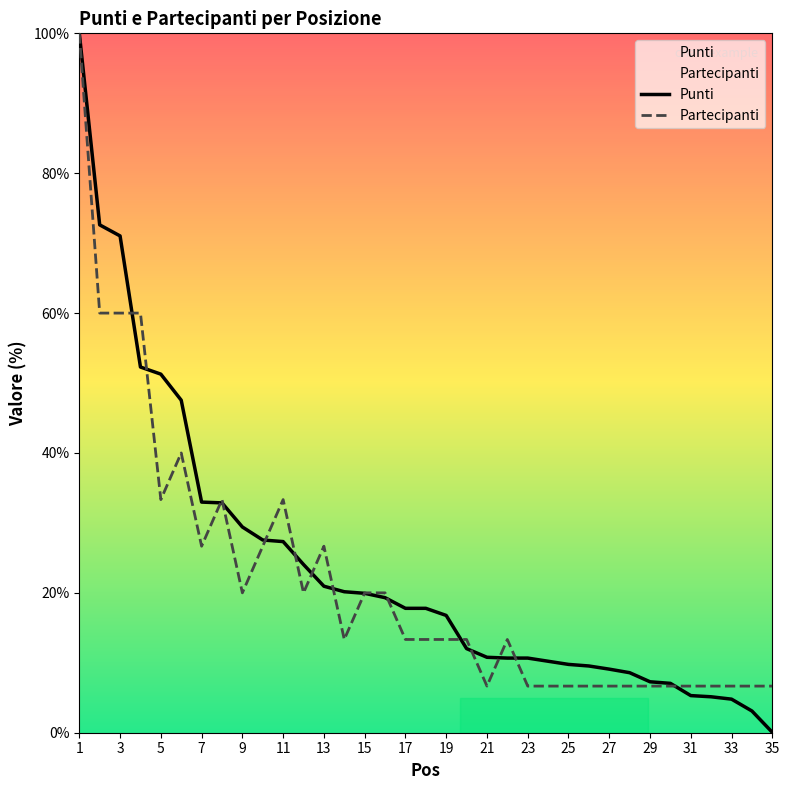

Where does the Partecipanti series first go above 13?

1